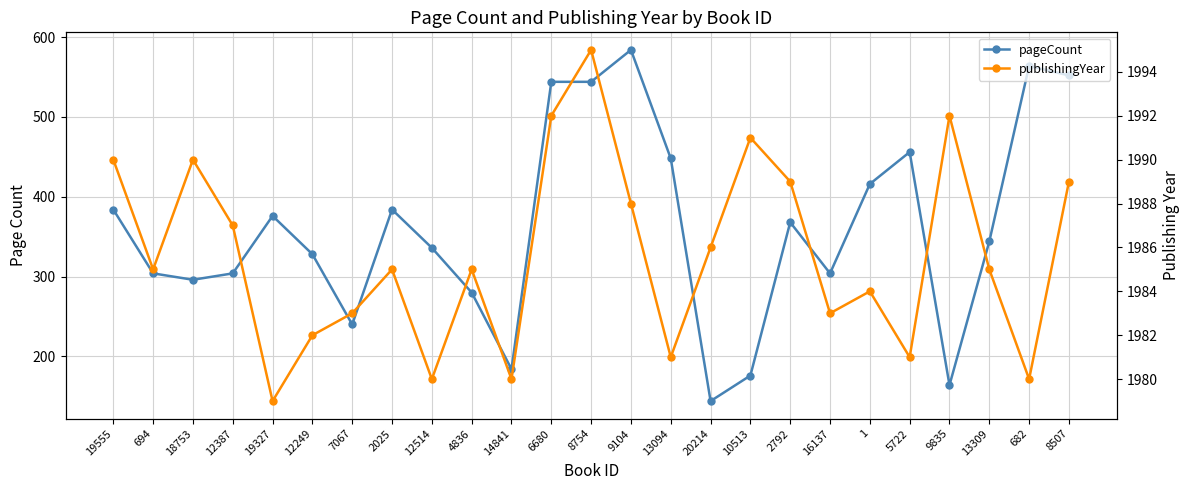

What is the sum of the pageCount values at 2792 and 13309?

712